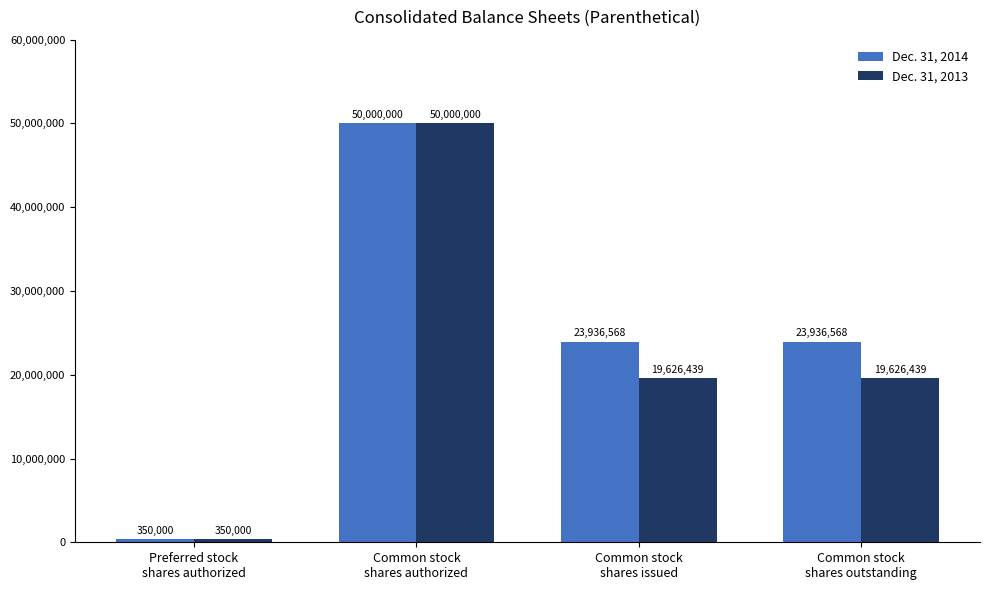

What is the total value across all series at Common stock
shares outstanding?

43563007